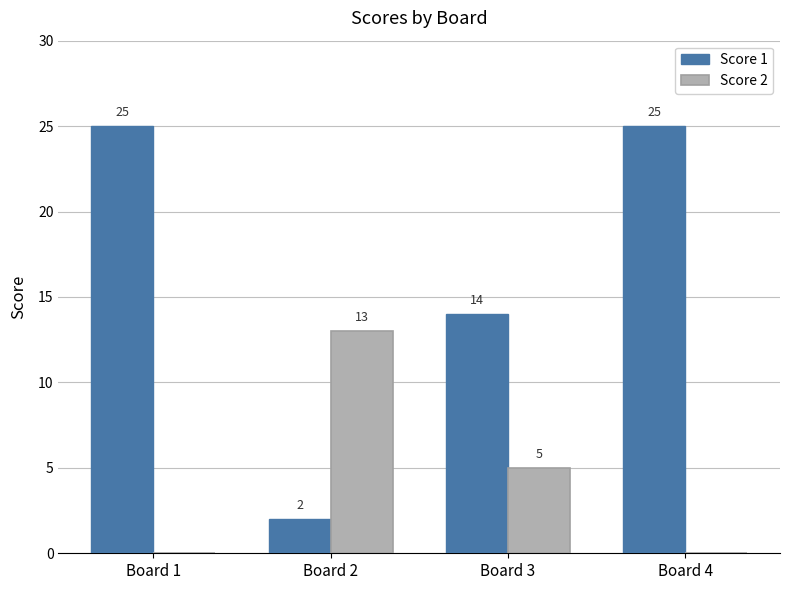

What is the maximum value shown in the chart?

25